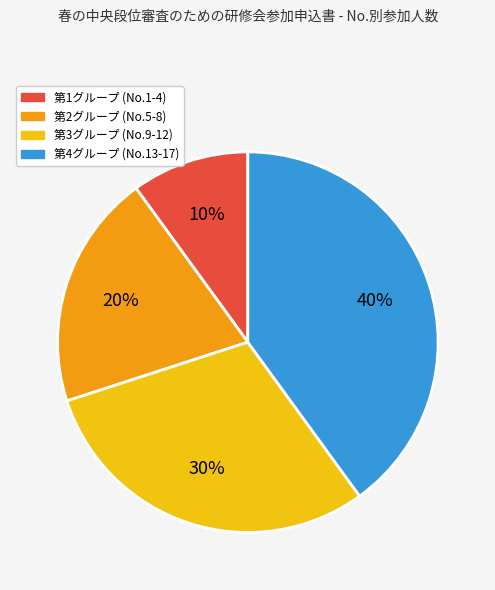

To the nearest percent, what is the difference between the largest and smallest slice percentages?

30%